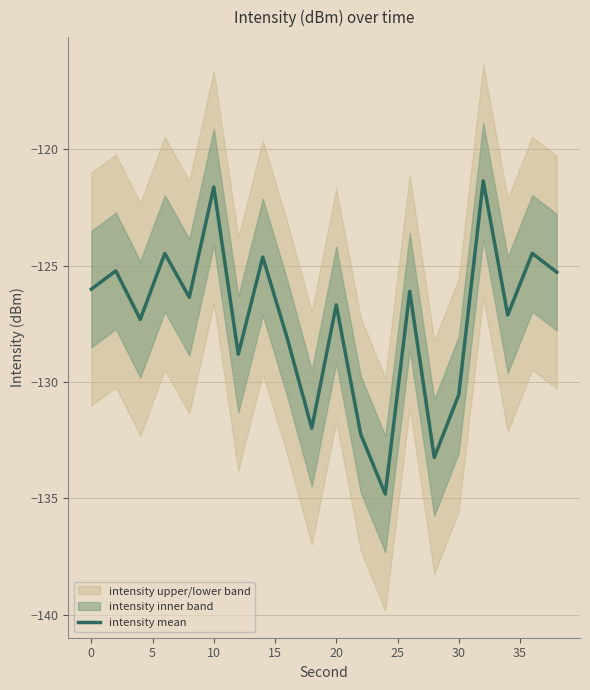

What is the maximum value shown in the chart?

-121.4